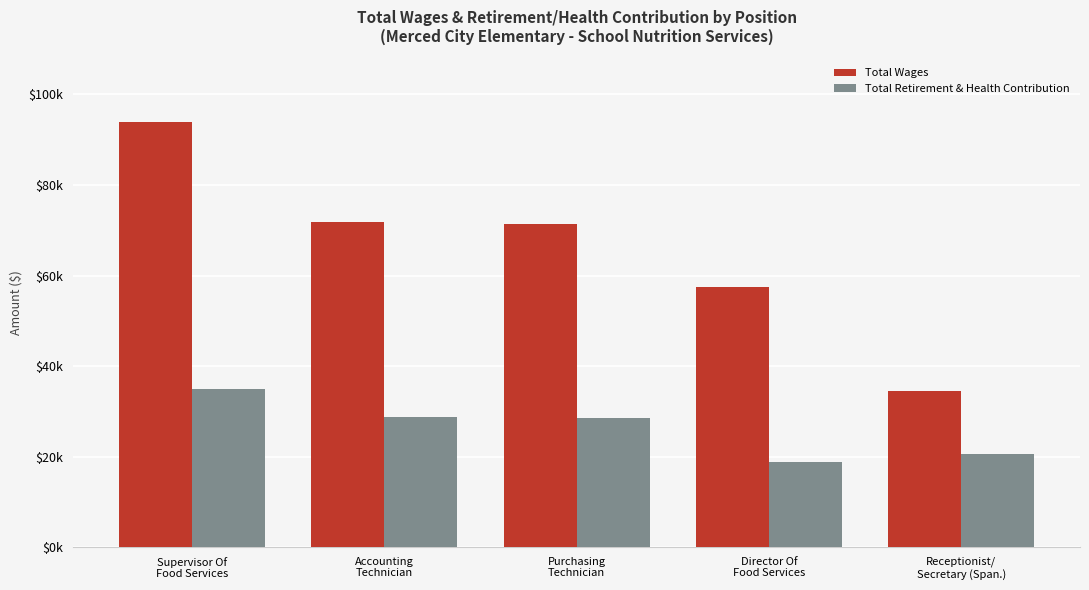

Which category has the highest value in the Total Retirement & Health Contribution series?

Supervisor Of
Food Services